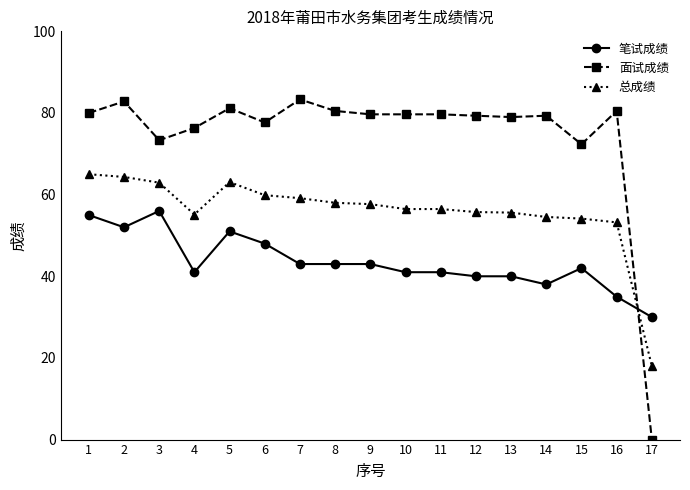

Is it true that 面试成绩 equals 34.1 at 11?

False